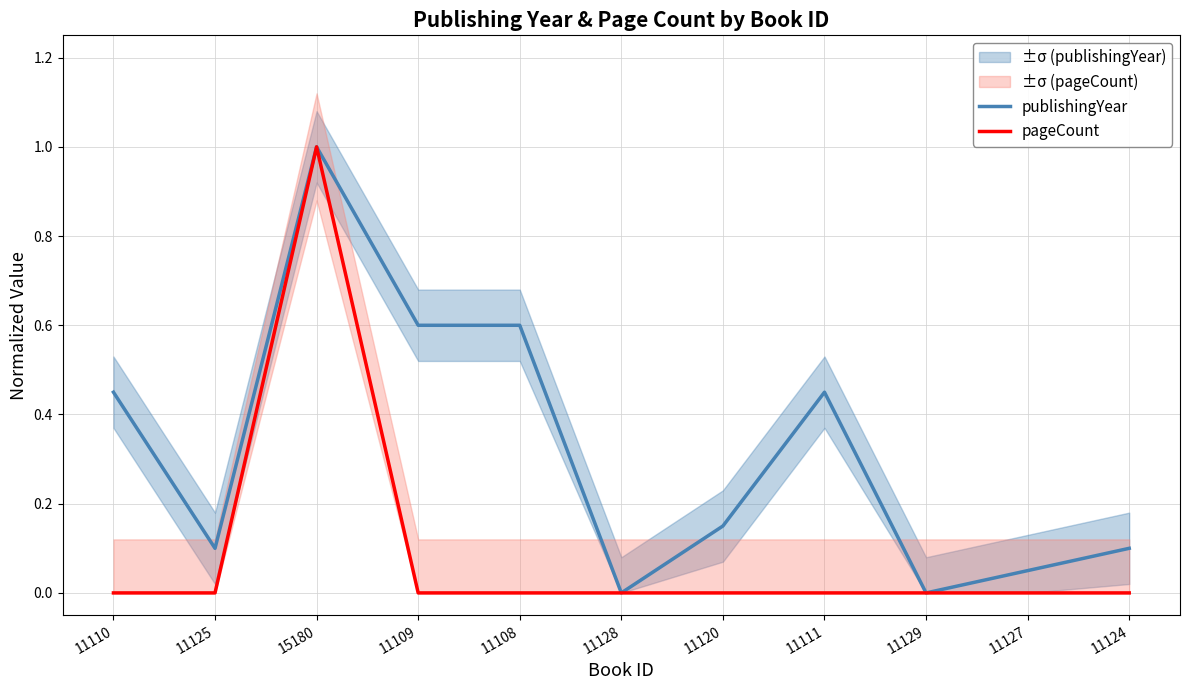

What position from the left is 11111?

8